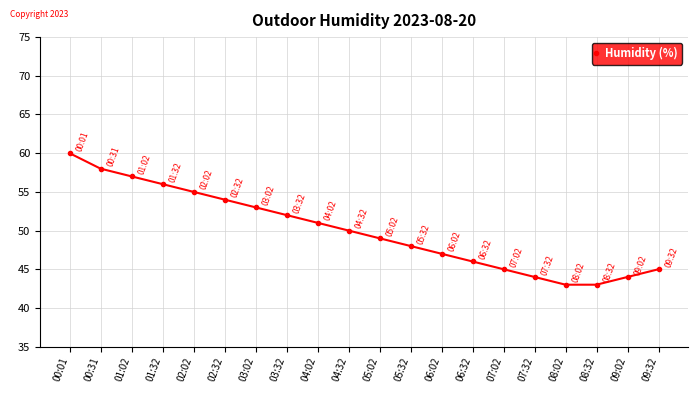

Reading left to right, extract all data points from this chart.

00:01=60	00:31=58	01:02=57	01:32=56	02:02=55	02:32=54	03:02=53	03:32=52	04:02=51	04:32=50	05:02=49	05:32=48	06:02=47	06:32=46	07:02=45	07:32=44	08:02=43	08:32=43	09:02=44	09:32=45